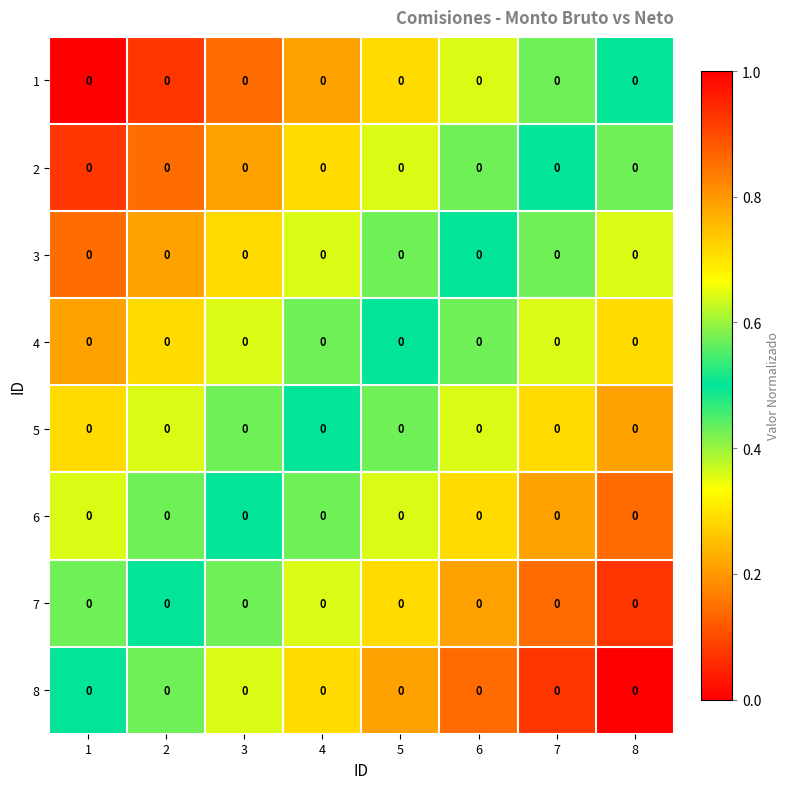

List the labels in order of 2 value, smallest first.

1, 2, 3, 4, 5, 6, 7, 8